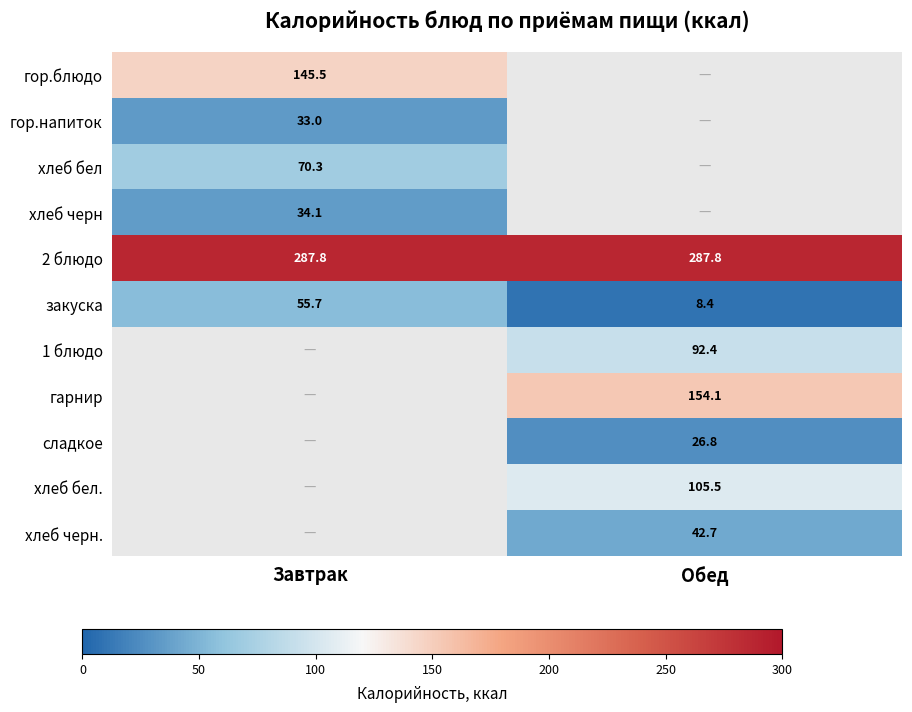

What is the approximate value of 2 блюдо at Завтрак?

287.8